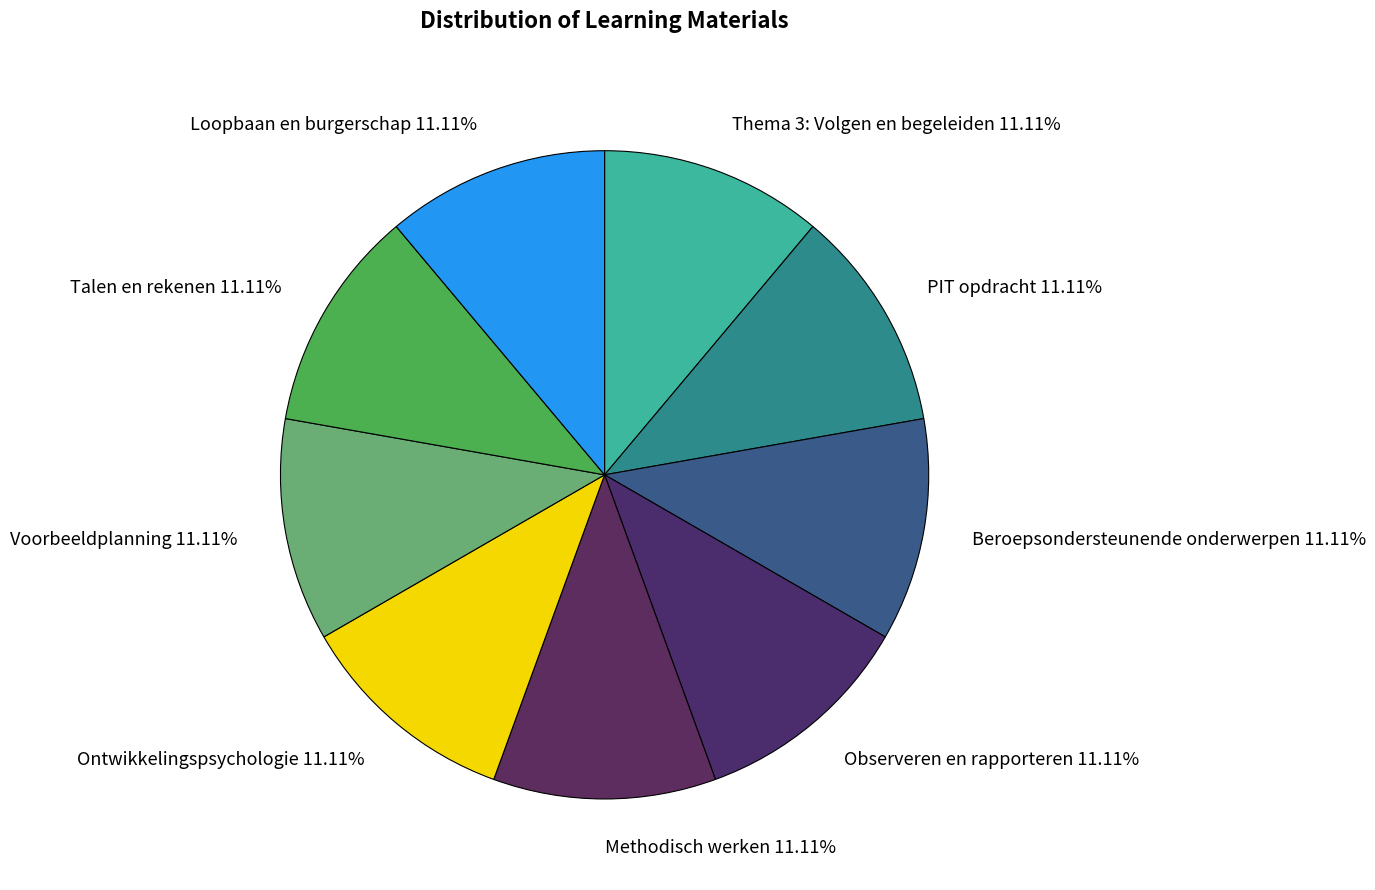

To the nearest percent, what portion does PIT opdracht represent?

11%